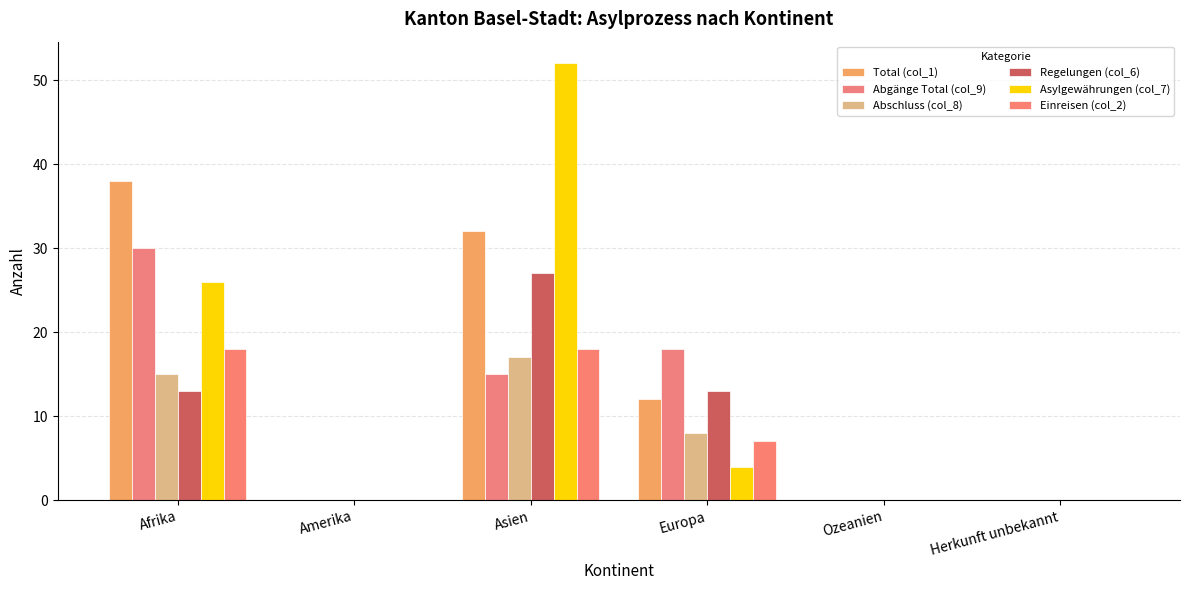

The value of Einreisen (col_2) at Asien is 18. True or false?

True